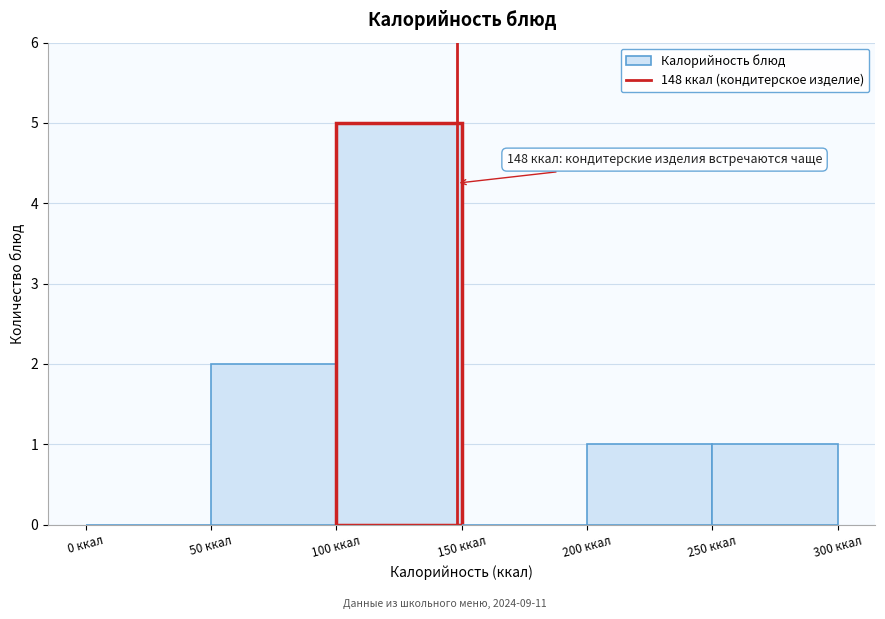

Which range on the x-axis has the tallest bar?

100 to 150